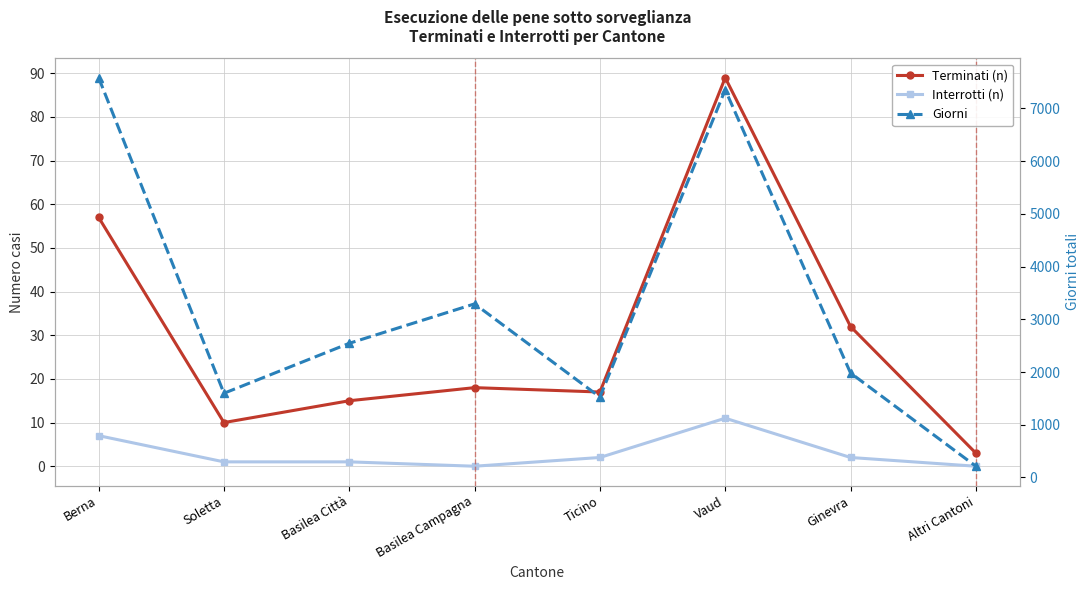

What are all the series names shown in the legend?

Terminati (n), Interrotti (n), Giorni